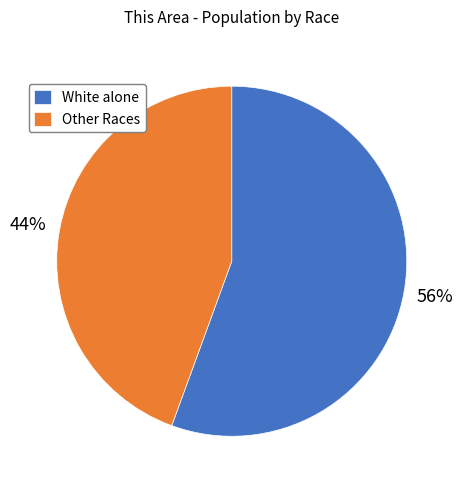

Rank the categories by value from lowest to highest.

Other Races, White alone